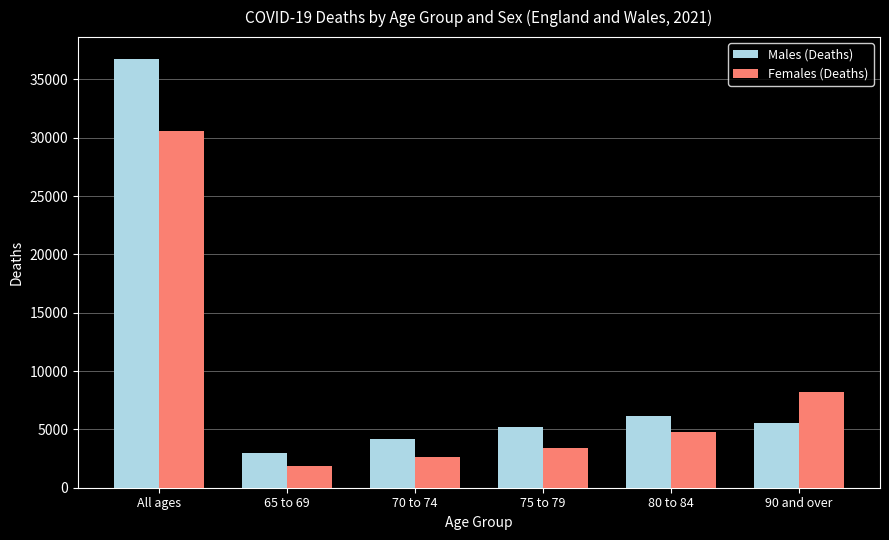

Which category has the highest value in the Males (Deaths) series?

All ages